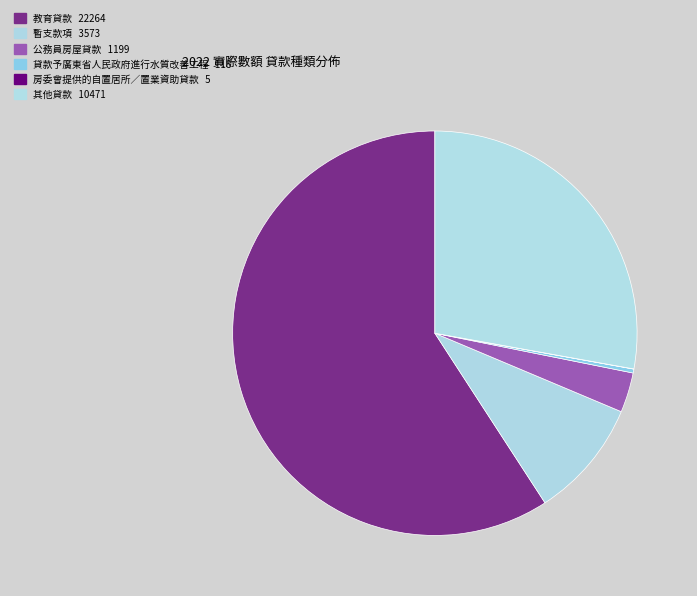

Rank the categories by value from lowest to highest.

房委會提供的自置居所∕置業資助貸款, 貸款予廣東省人民政府進行水質改善工程, 公務員房屋貸款, 暫支款項, 其他貸款, 教育貸款